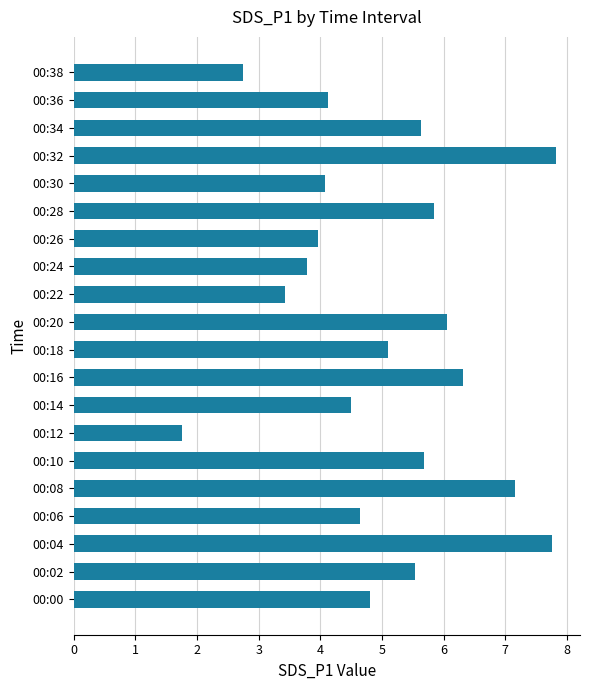

True or false: the data shows 6.3 at 00:16.

True